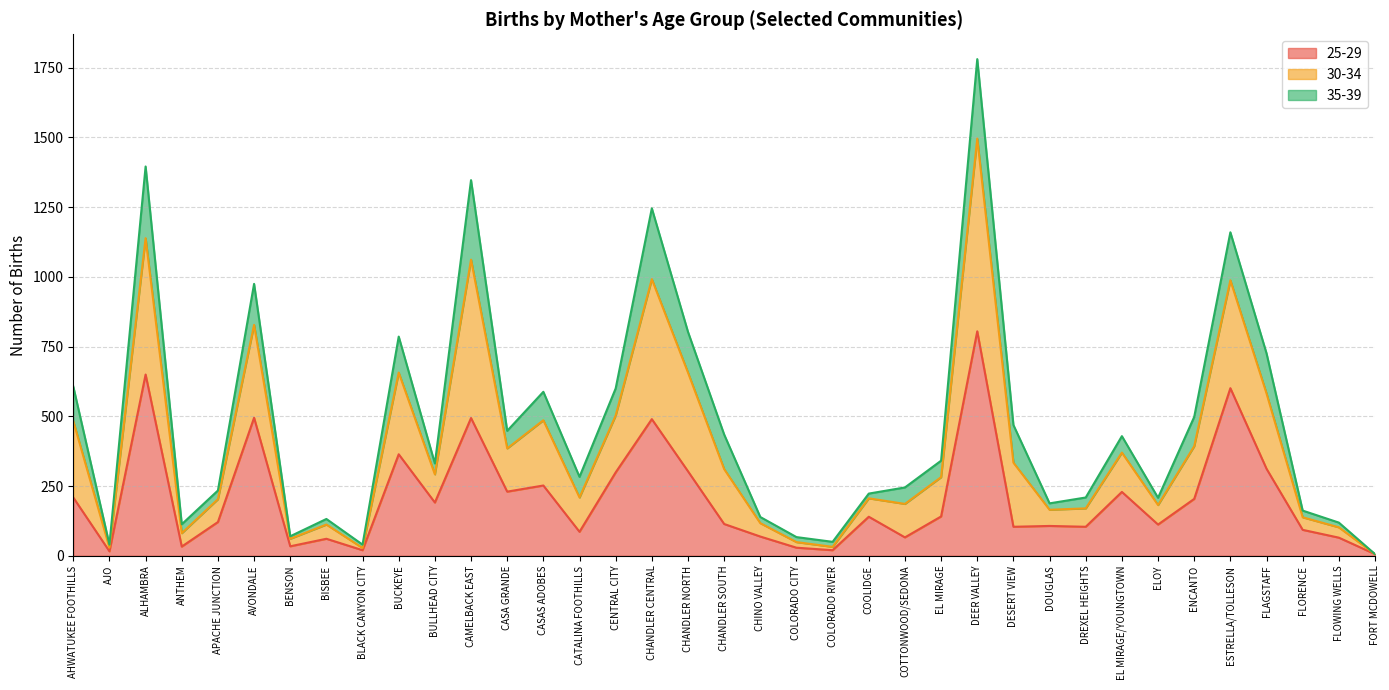

The 25-29 series shows 104 at DESERT VIEW. True or false?

True